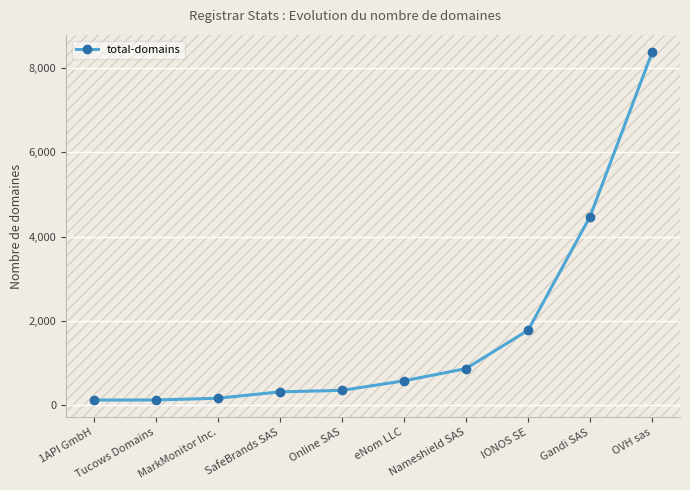

What is the sum of all values?

17098